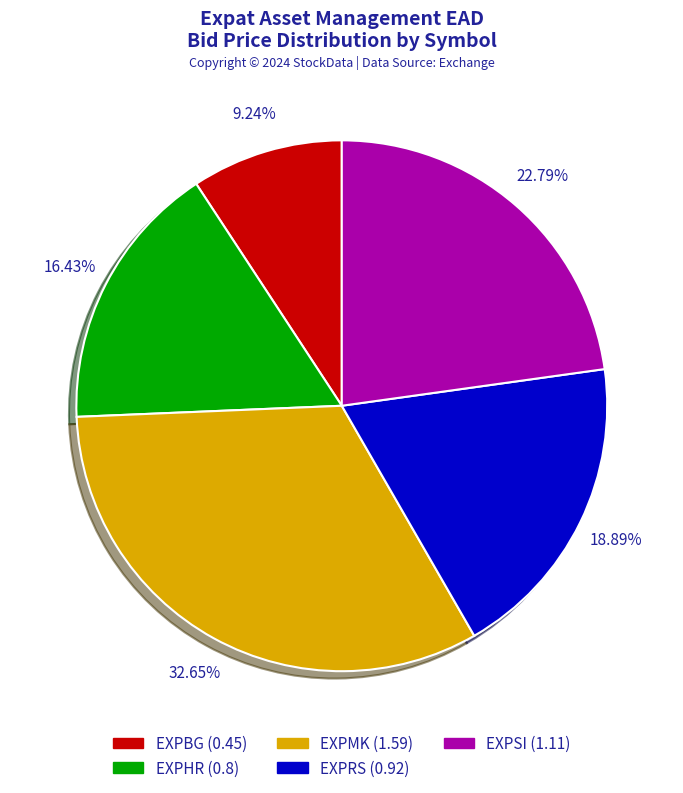

Does any single category account for the majority?

No